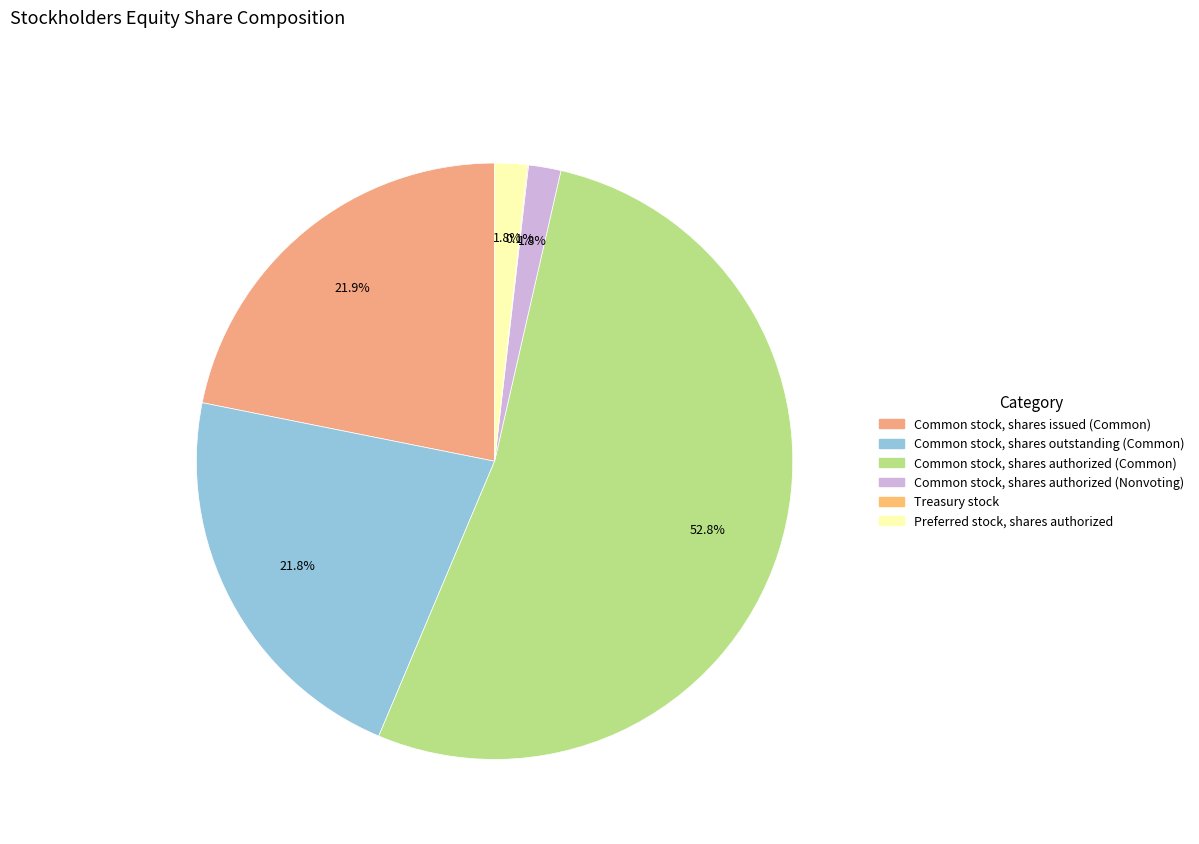

Combined, what portion of the pie is Treasury stock and Preferred stock, shares authorized?

1.8%